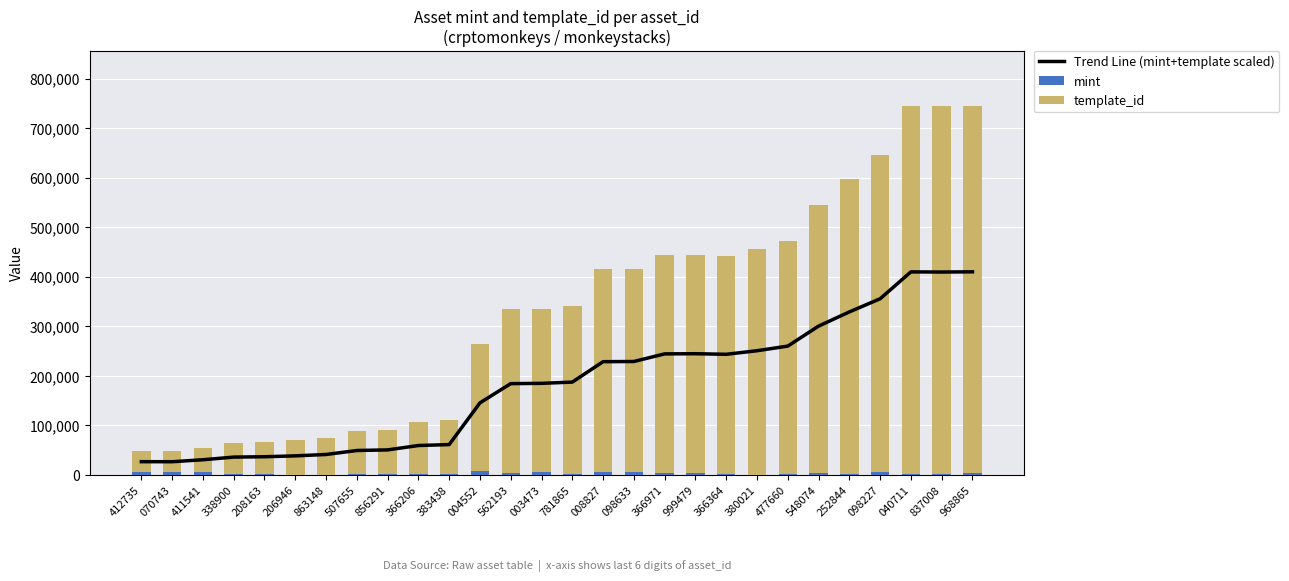

List the labels in order of template_id value, largest first.

968865, 837008, 040711, 098227, 252844, 548074, 477660, 380021, 366364, 366971, 999479, 008827, 098633, 781865, 562193, 003473, 004552, 383438, 366206, 856291, 507655, 863148, 206946, 208163, 338900, 411541, 070743, 412735